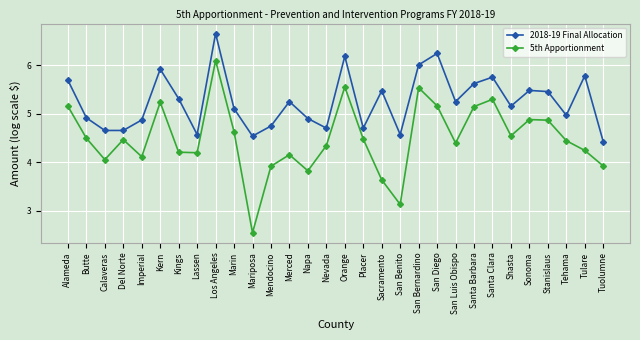

At which category is the sum across all series the highest?

Los Angeles